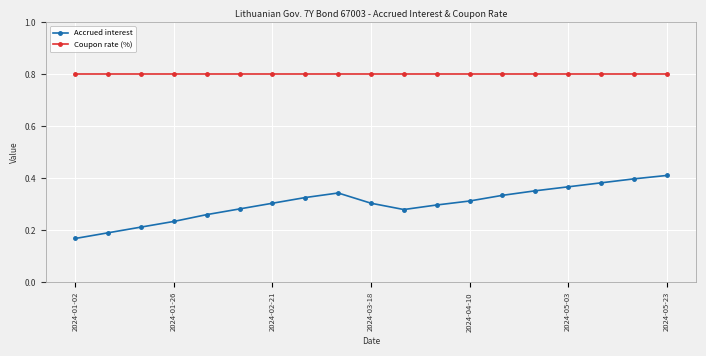

How many lines are shown in the chart?

2